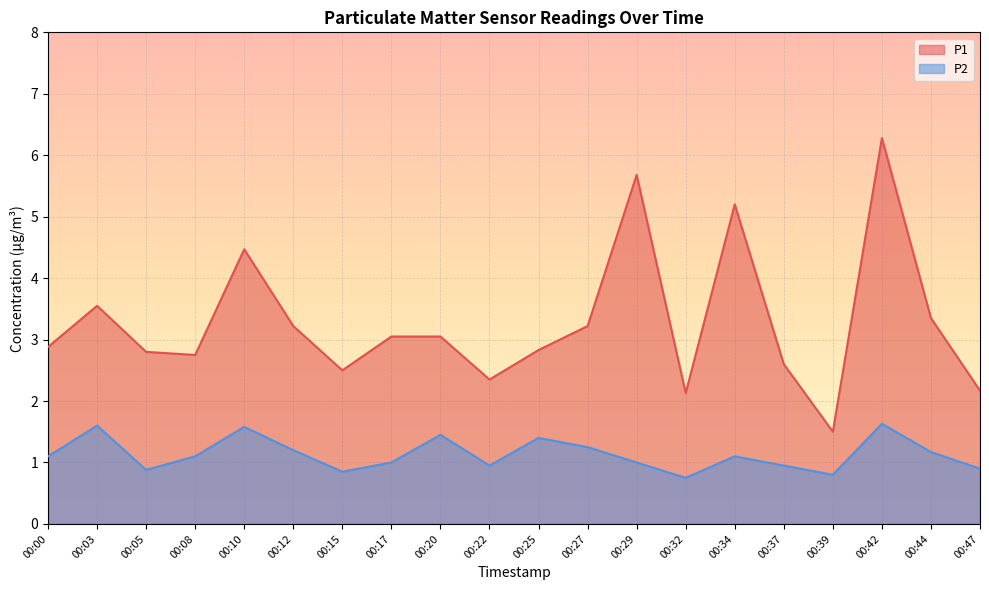

Where does the P1 series first go above 3?

00:03